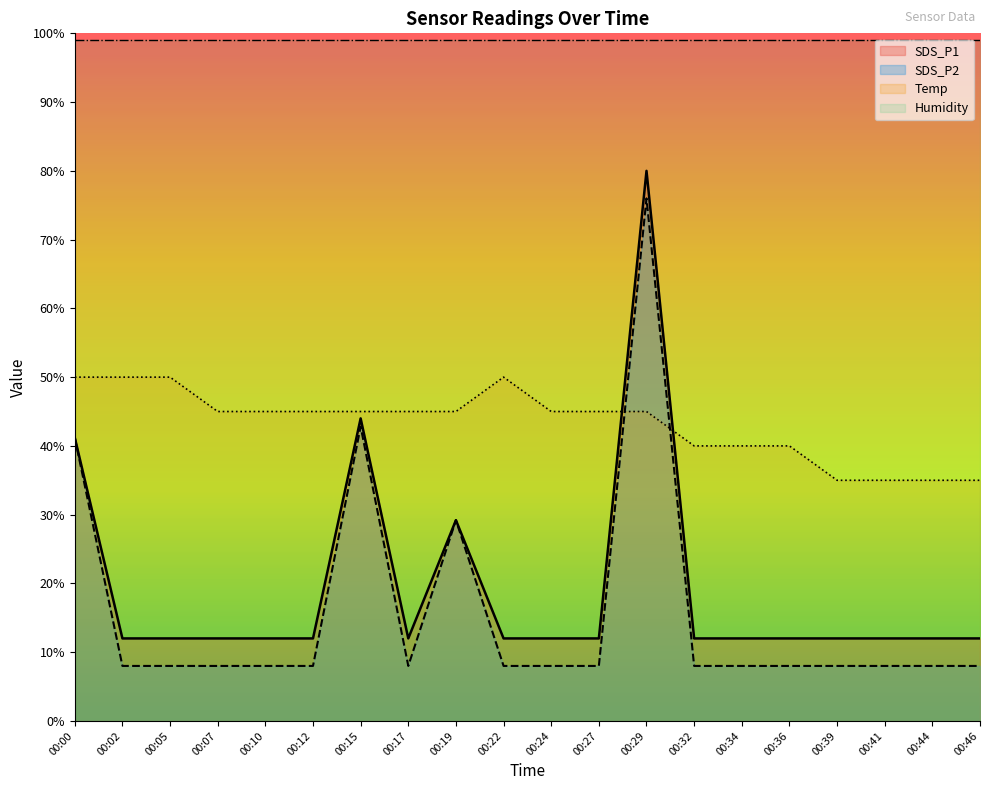

Which series has the widest spread of values?

SDS_P1